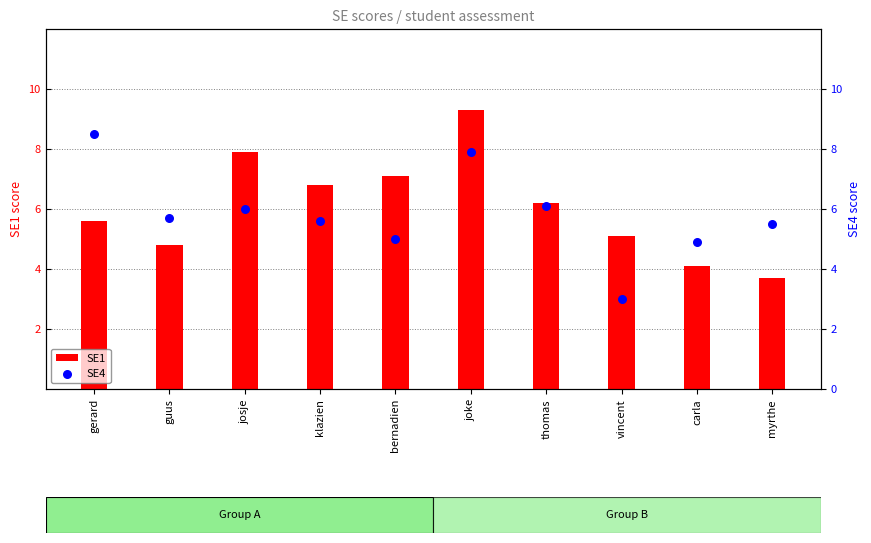

Which series has the widest spread of Y values?

SE1